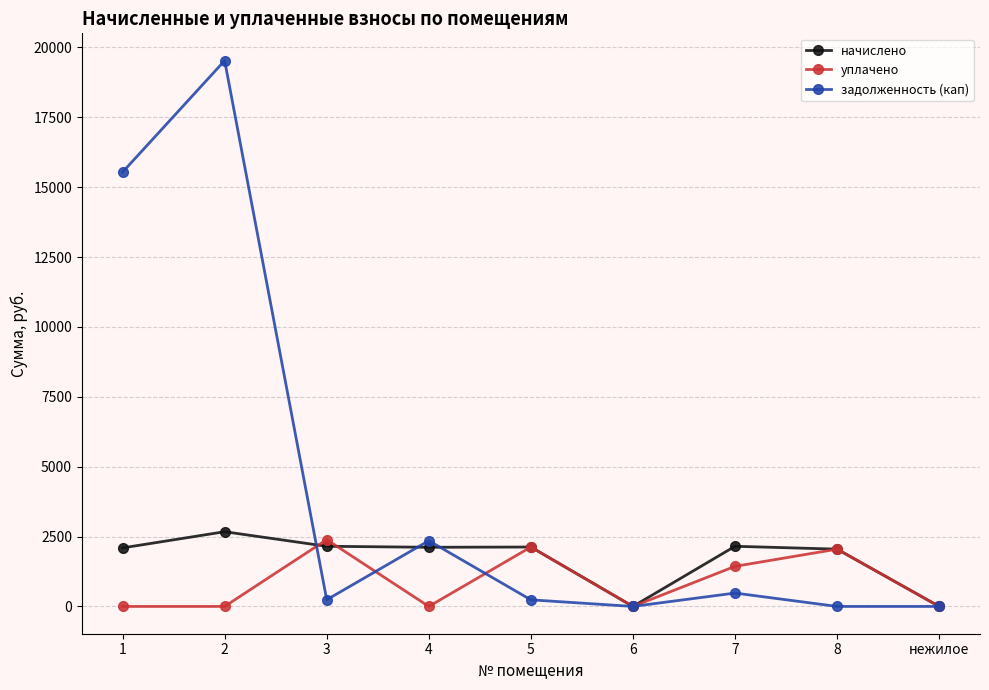

True or false: задолженность (кап) has more than 0 interior local peaks.

True